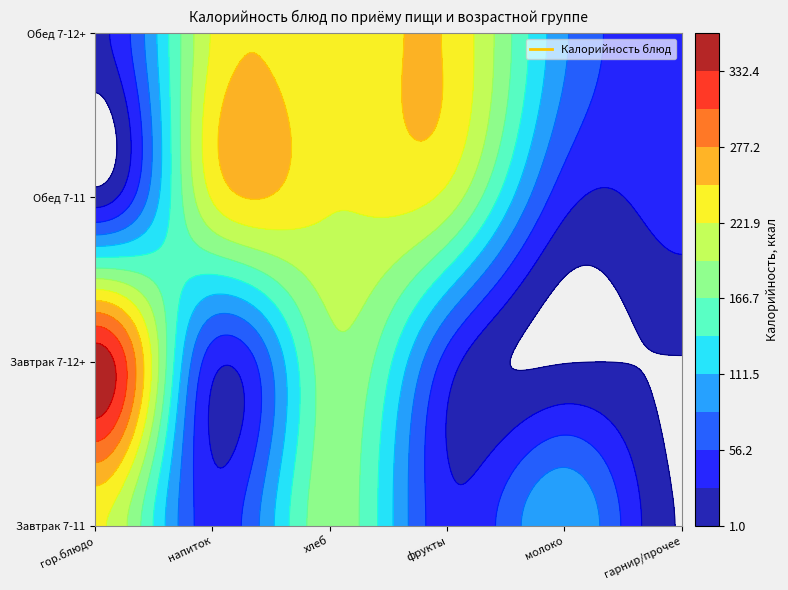

What is the total value across all series at Завтрак 7-11?

613.0